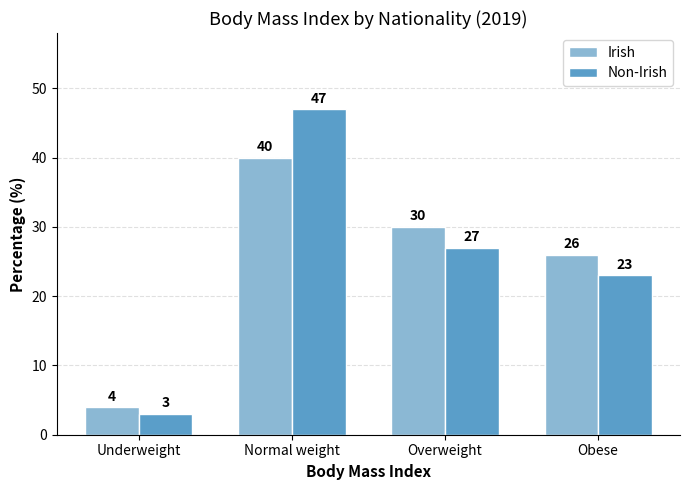

True or false: Irish has a value of 13 at Obese.

False